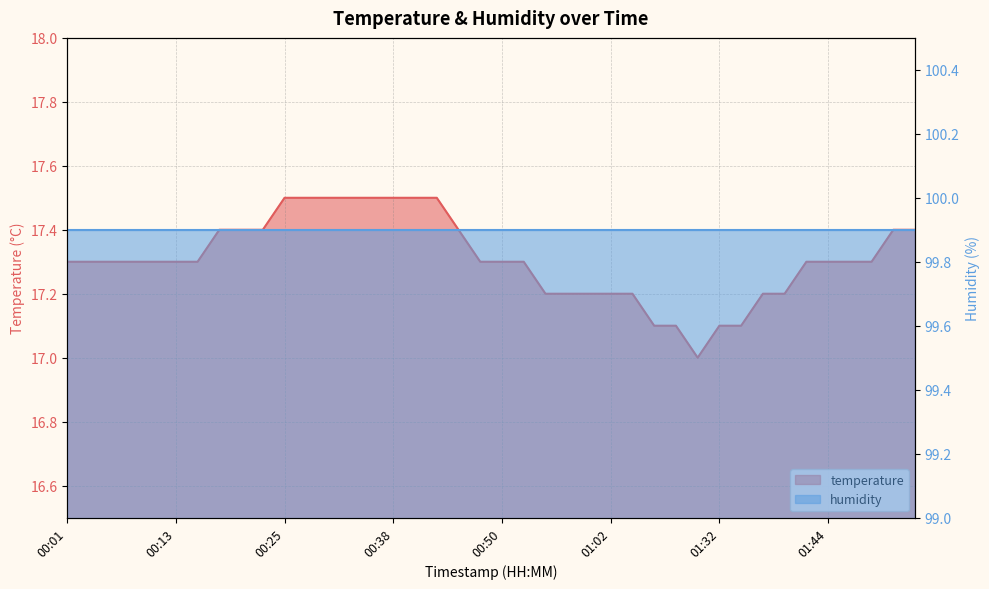

List the labels in order of value, smallest first.

01:21, 01:07, 01:10, 01:32, 01:34, 00:55, 00:57, 01:00, 01:02, 01:05, 01:37, 01:39, 00:01, 00:03, 00:06, 00:08, 00:11, 00:13, 00:15, 00:47, 00:50, 00:52, 01:42, 01:44, 01:50, 01:52, 00:18, 00:20, 00:23, 00:45, 01:55, 01:57, 00:25, 00:28, 00:30, 00:33, 00:35, 00:38, 00:40, 00:42